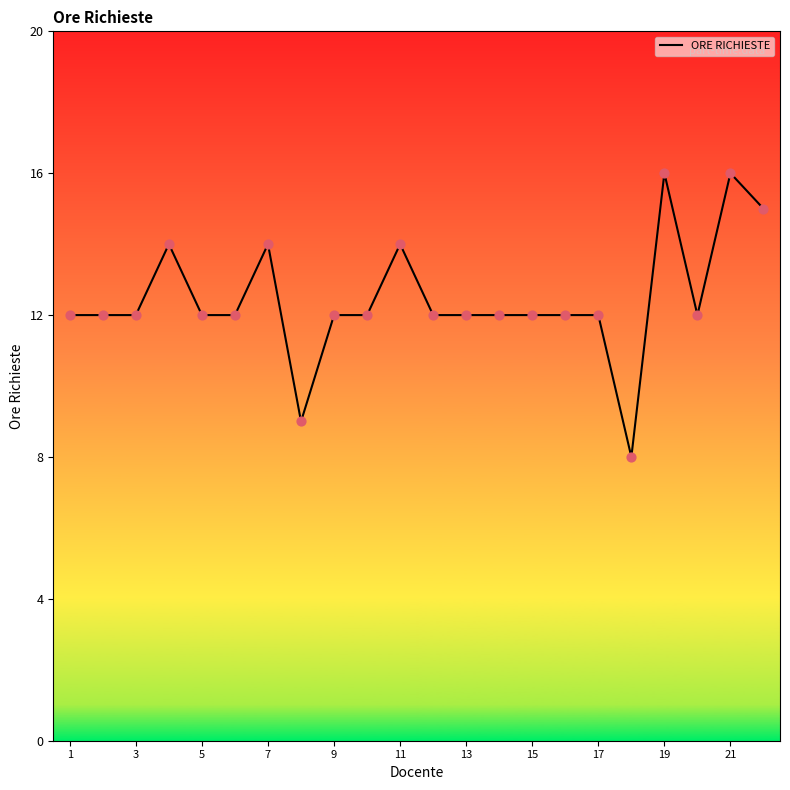

What is the greatest value displayed?

16